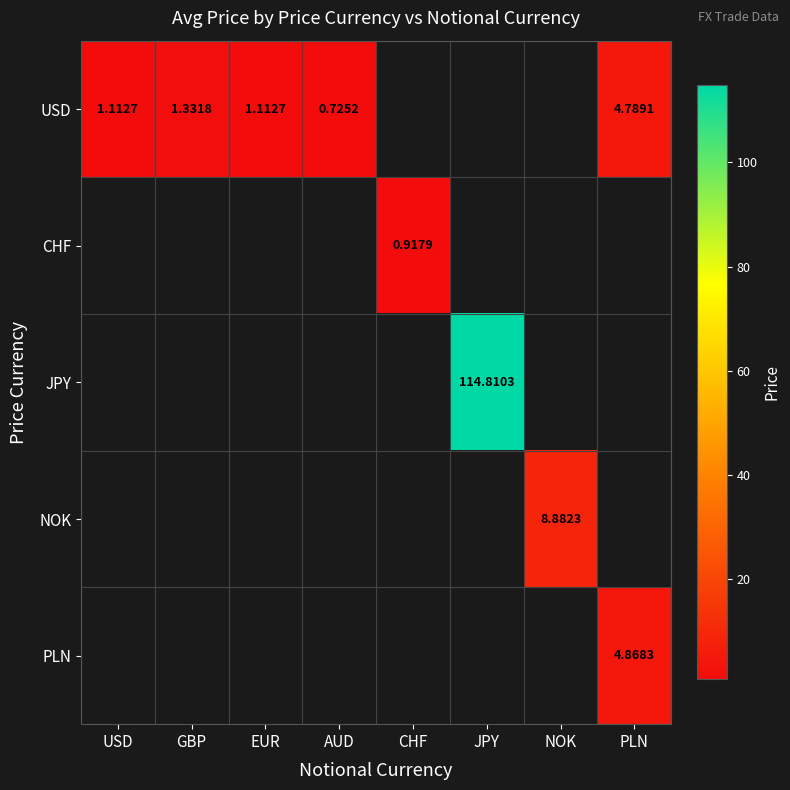

True or false: CHF has a value of 0.4 at CHF.

False